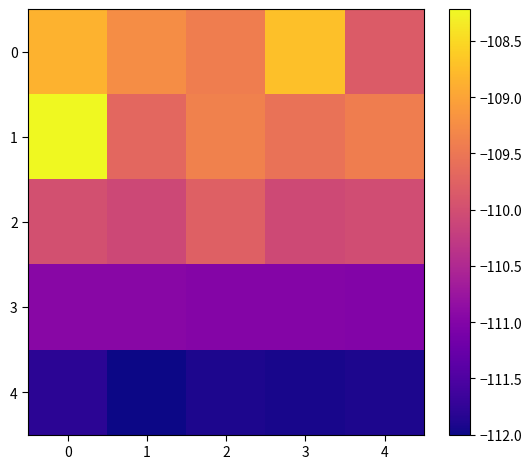

Reading left to right, transcribe all the data shown in this chart.

0: 0=-108.9	1=-109.2	2=-109.4	3=-108.7	4=-109.8
1: 0=-108.2	1=-109.7	2=-109.4	3=-109.6	4=-109.4
2: 0=-110.0	1=-110.1	2=-109.8	3=-110.1	4=-110.0
3: 0=-111.0	1=-110.9	2=-111.0	3=-111.0	4=-111.0
4: 0=-111.8	1=-112.0	2=-111.9	3=-111.9	4=-111.9